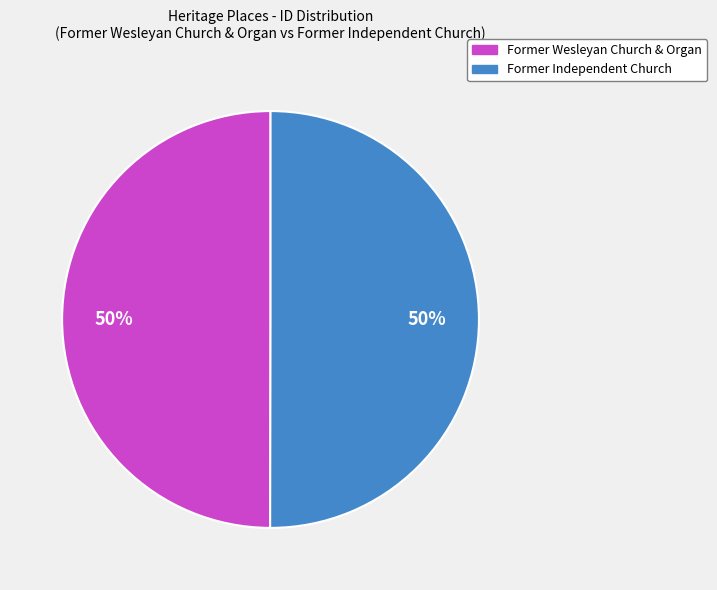

Is the sum of Former Independent Church and Former Wesleyan Church & Organ greater than half?

Yes